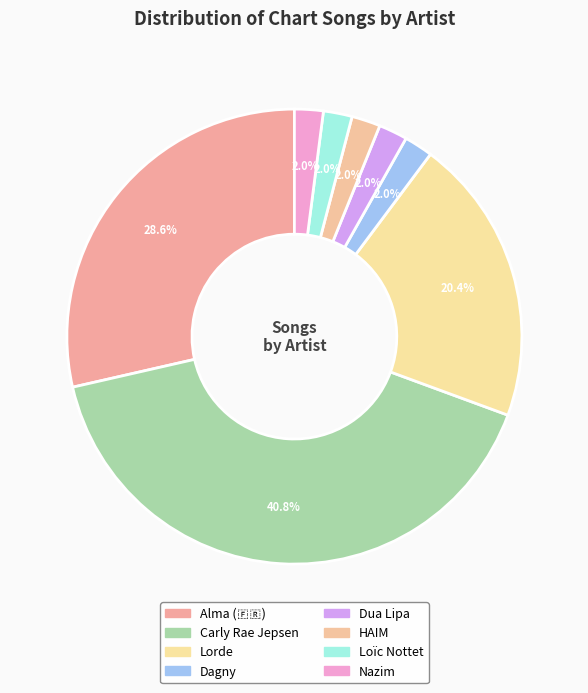

What portion of the pie excludes Alma (🇫🇷)?

71.4%